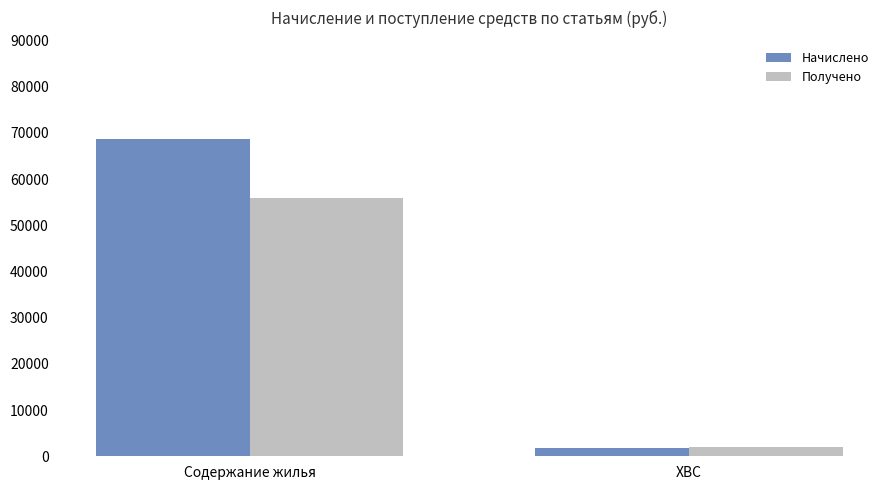

How many bars are there in total?

4